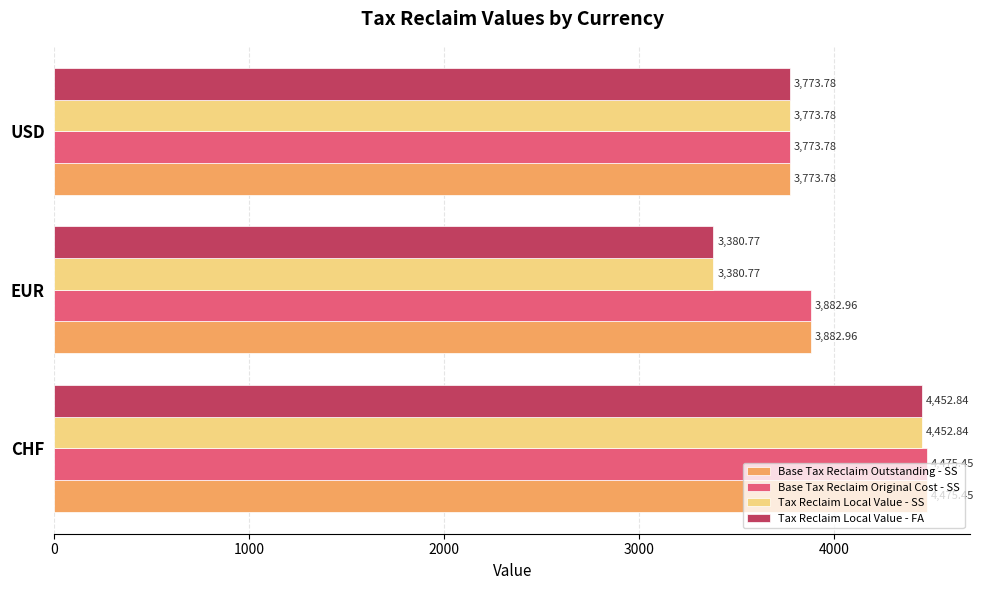

What is the spread (max minus min) of values at EUR?

502.2